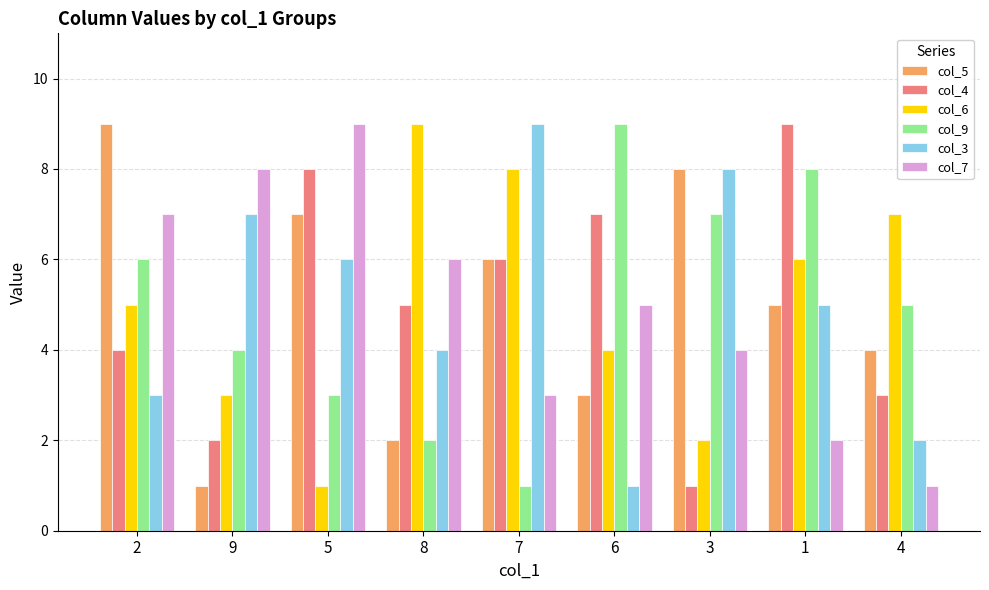

What is the sum of the col_5 values at 9 and 8?

3